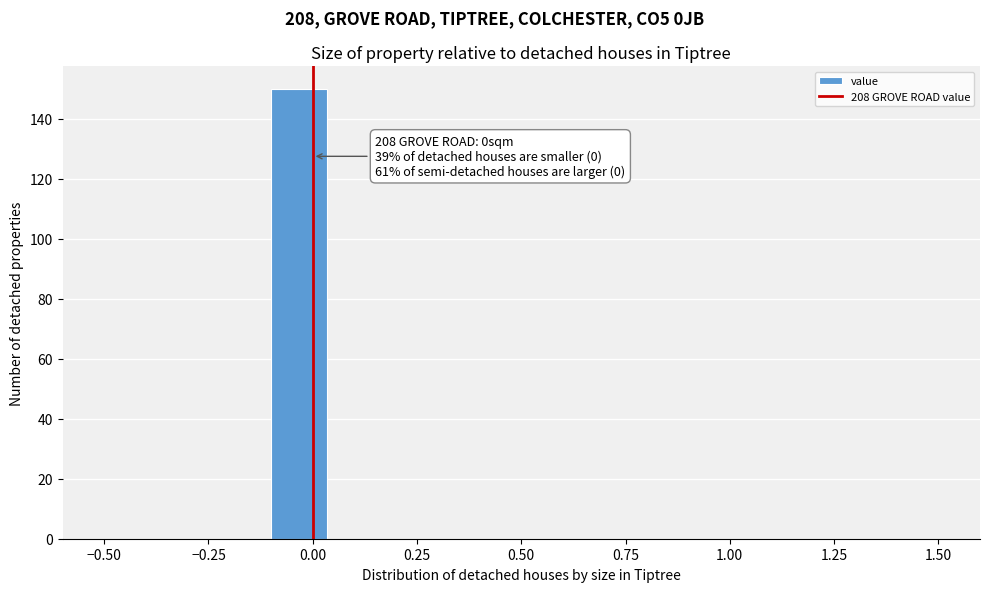

Around what value on the x-axis is the tallest bar? Give the approximate position of its centre, as read against the axis.

-0.05